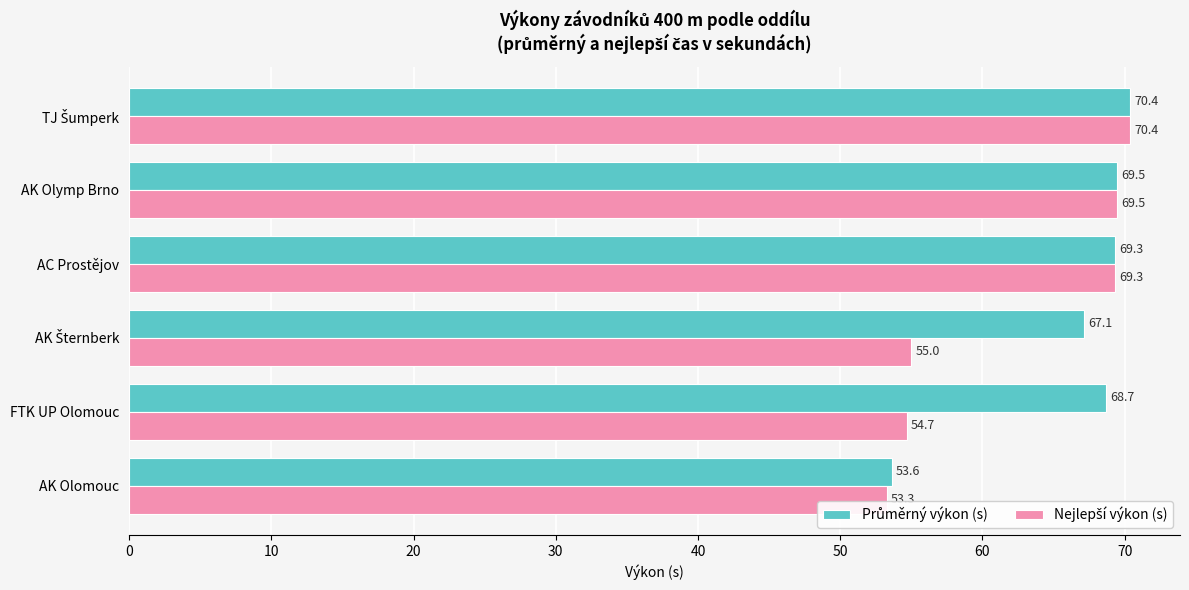

Which category has the lowest value across all series?

AK Olomouc